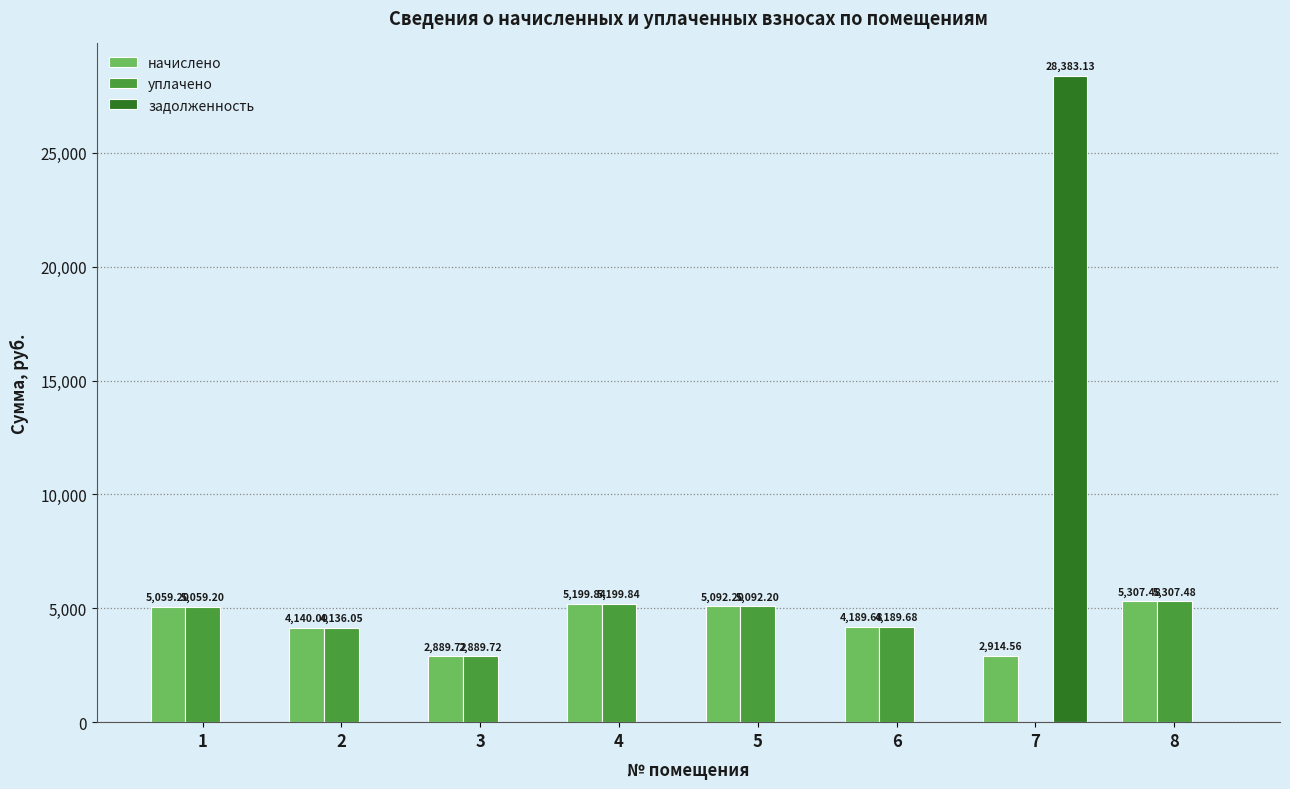

Reading left to right, transcribe all the data shown in this chart.

начислено: 5059.2	4140.0	2889.7	5199.8	5092.2	4189.7	2914.6	5307.5
уплачено: 5059.2	4136.1	2889.7	5199.8	5092.2	4189.7	0.0	5307.5
задолженность: 0.0	0.0	0.0	0.0	0.0	0.0	28383.1	0.0